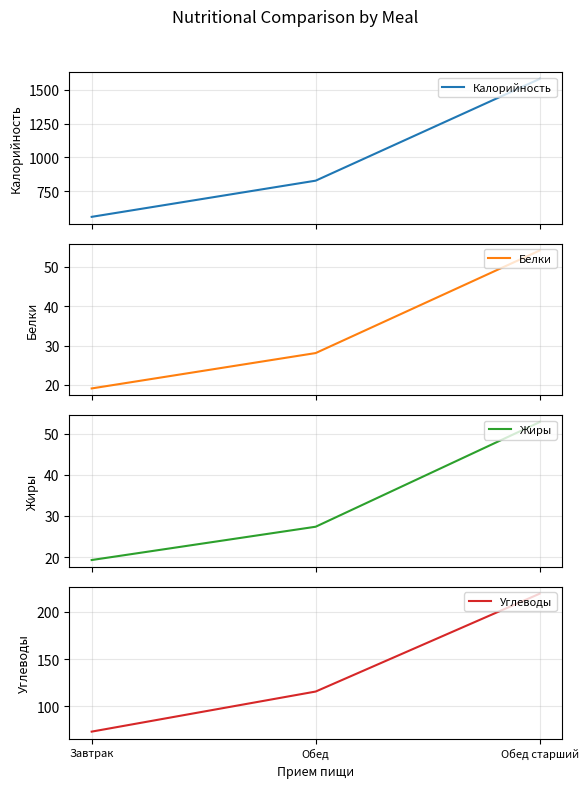

Reading left to right, list all the values displayed in this chart.

Калорийность: Завтрак=559.0	Обед=827.0	Обед старший=1581.0
Белки: Завтрак=19.1	Обед=28.1	Обед старший=54.1
Жиры: Завтрак=19.3	Обед=27.4	Обед старший=52.8
Углеводы: Завтрак=73.4	Обед=115.7	Обед старший=219.0